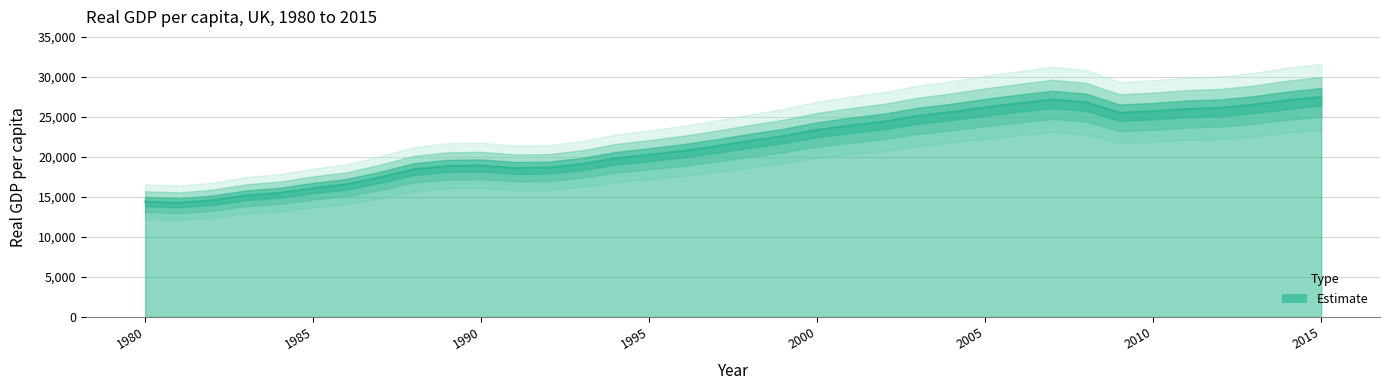

Reading left to right, list all the values displayed in this chart.

1980=14406	1981=14277	1982=14591	1983=15197	1984=15515	1985=16112	1986=16584	1987=17469	1988=18467	1989=18878	1990=18930	1991=18626	1992=18662	1993=19111	1994=19829	1995=20272	1996=20763	1997=21351	1998=22012	1999=22616	2000=23395	2001=23947	2002=24440	2003=25141	2004=25632	2005=26198	2006=26712	2007=27183	2008=26835	2009=25530	2010=25717	2011=26006	2012=26139	2013=26537	2014=27087	2015=27505